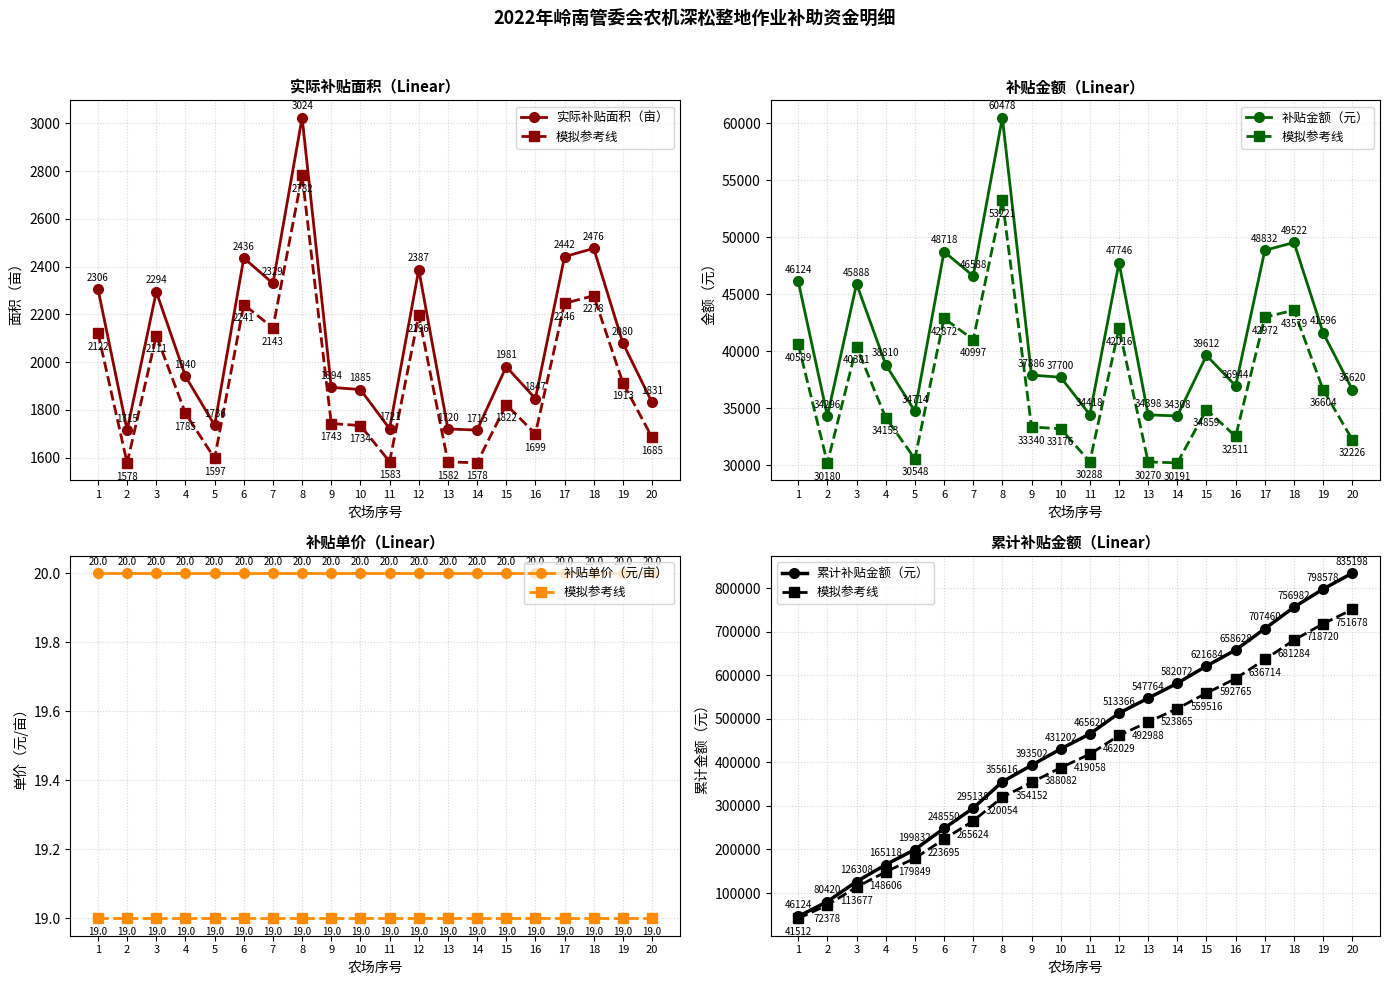

Does the chart display data point markers on the line(s)?

Yes